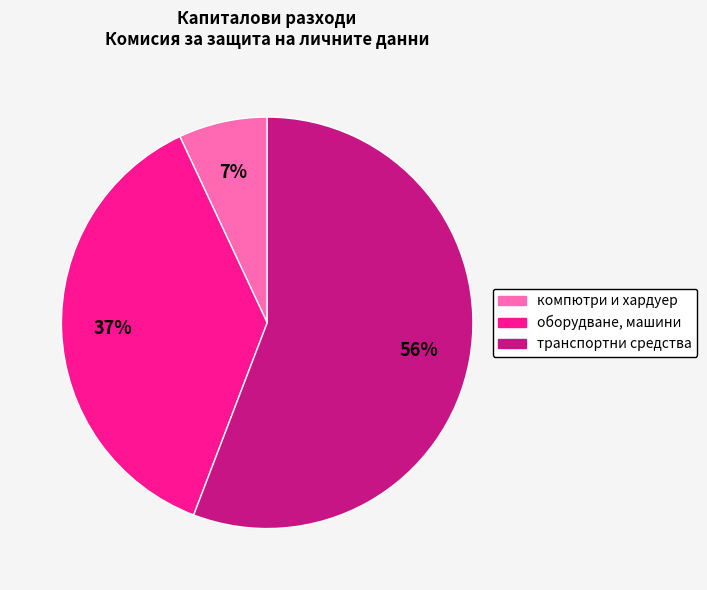

To the nearest percent, what is the difference between the компютри и хардуер and оборудване, машини slice percentages?

30%